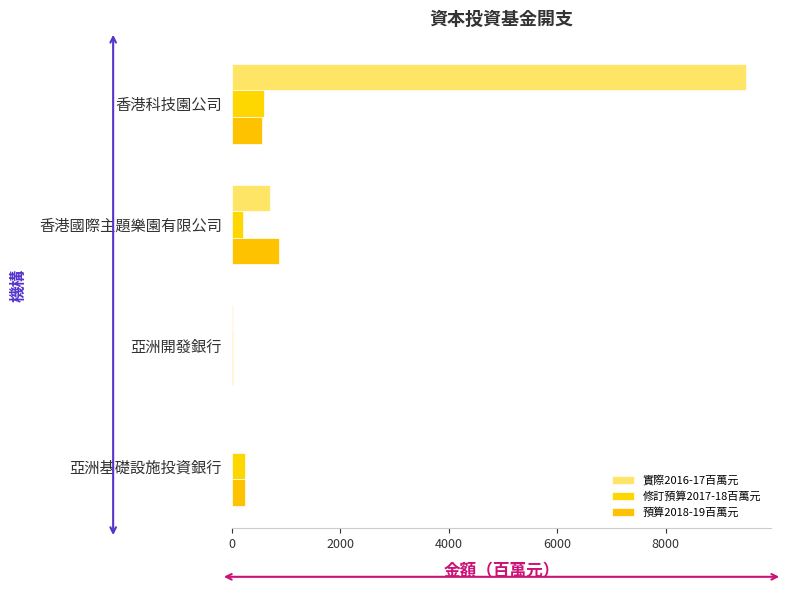

How many distinct data groups are displayed?

3